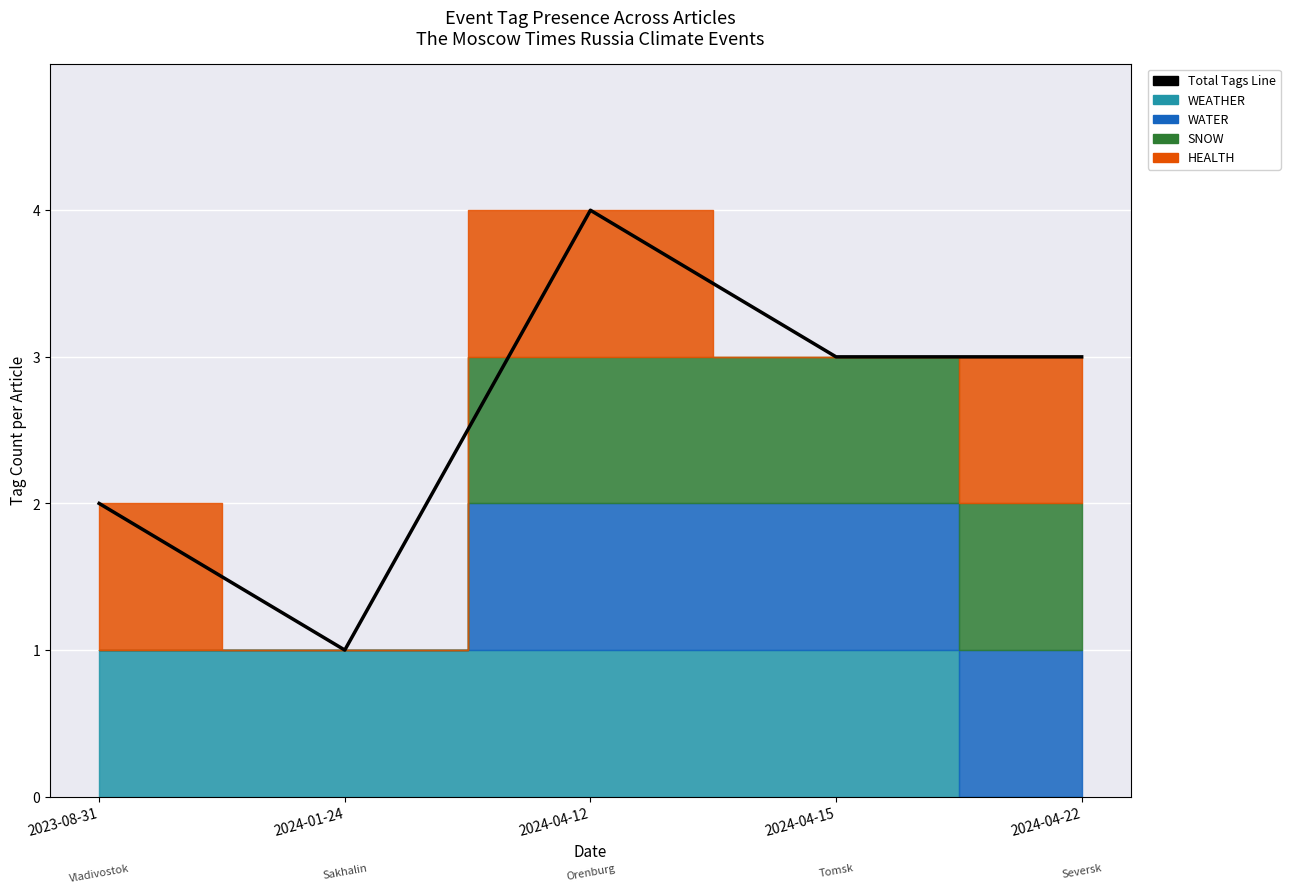

What is the sum of all values?

13